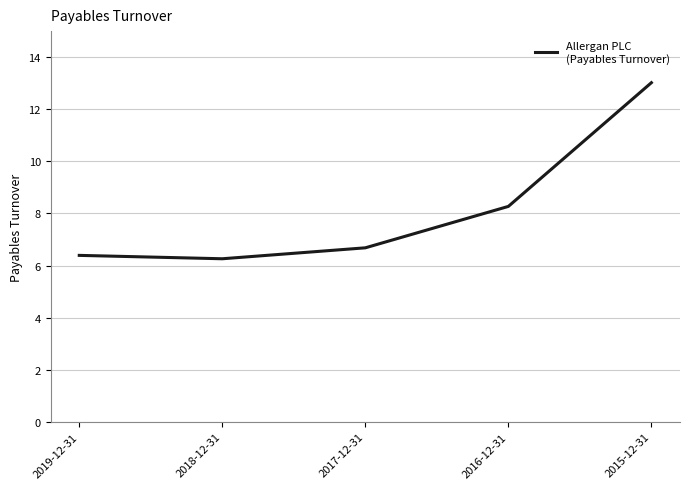

What is the change in value from 2019-12-31 to 2015-12-31?

+6.6